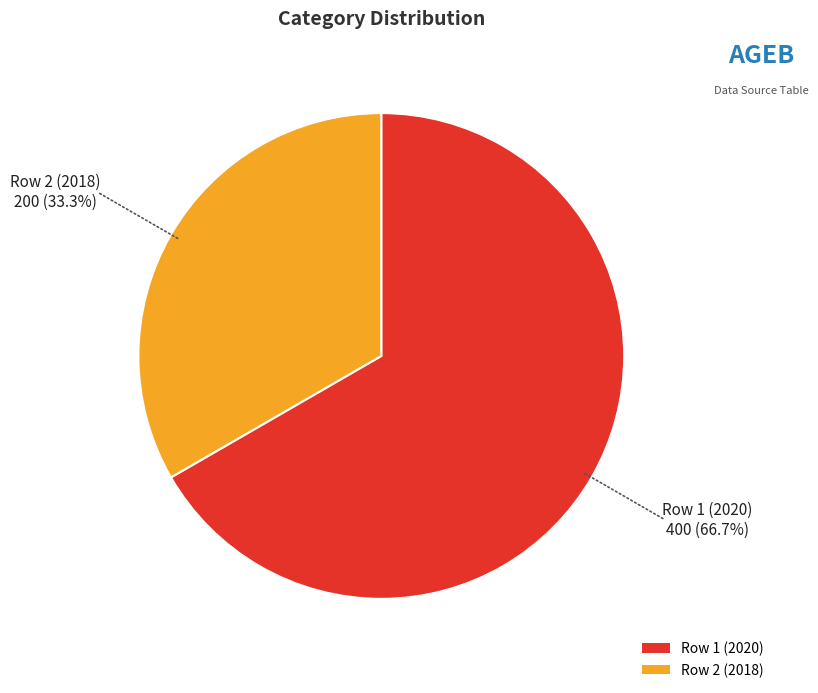

Which slice represents more than half of the pie?

Row 1 (2020)